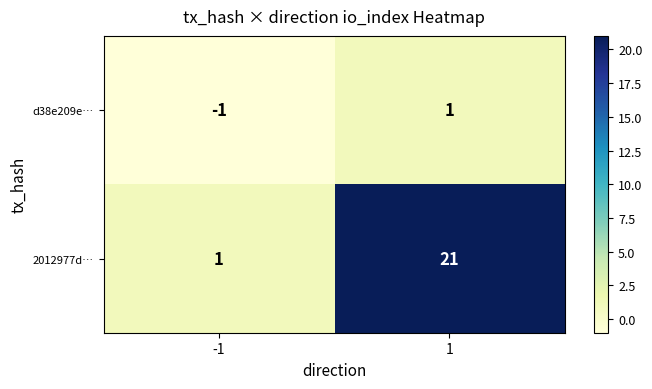

The value of 2012977d… at 1 is 9. True or false?

False